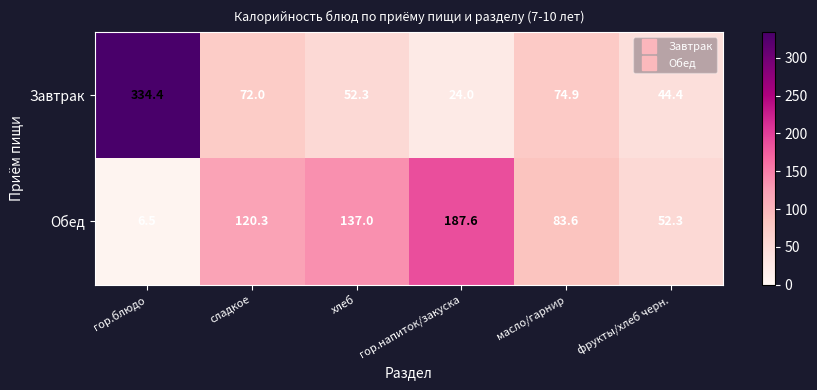

List the series in order of their overall mean, lowest first.

Обед, Завтрак